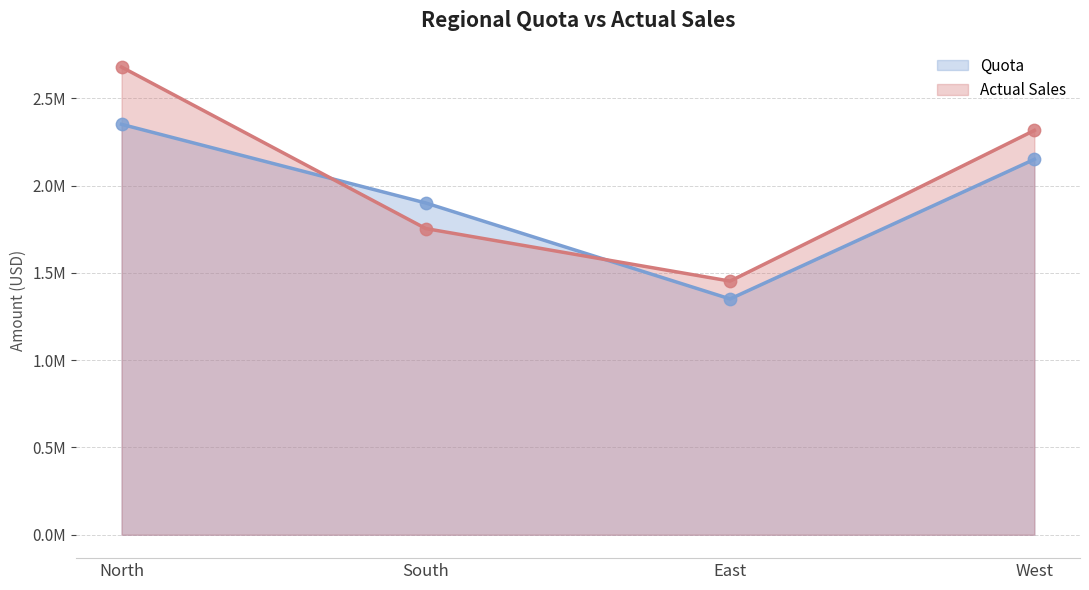

At how many categories does at least one series exceed 2522397?

1